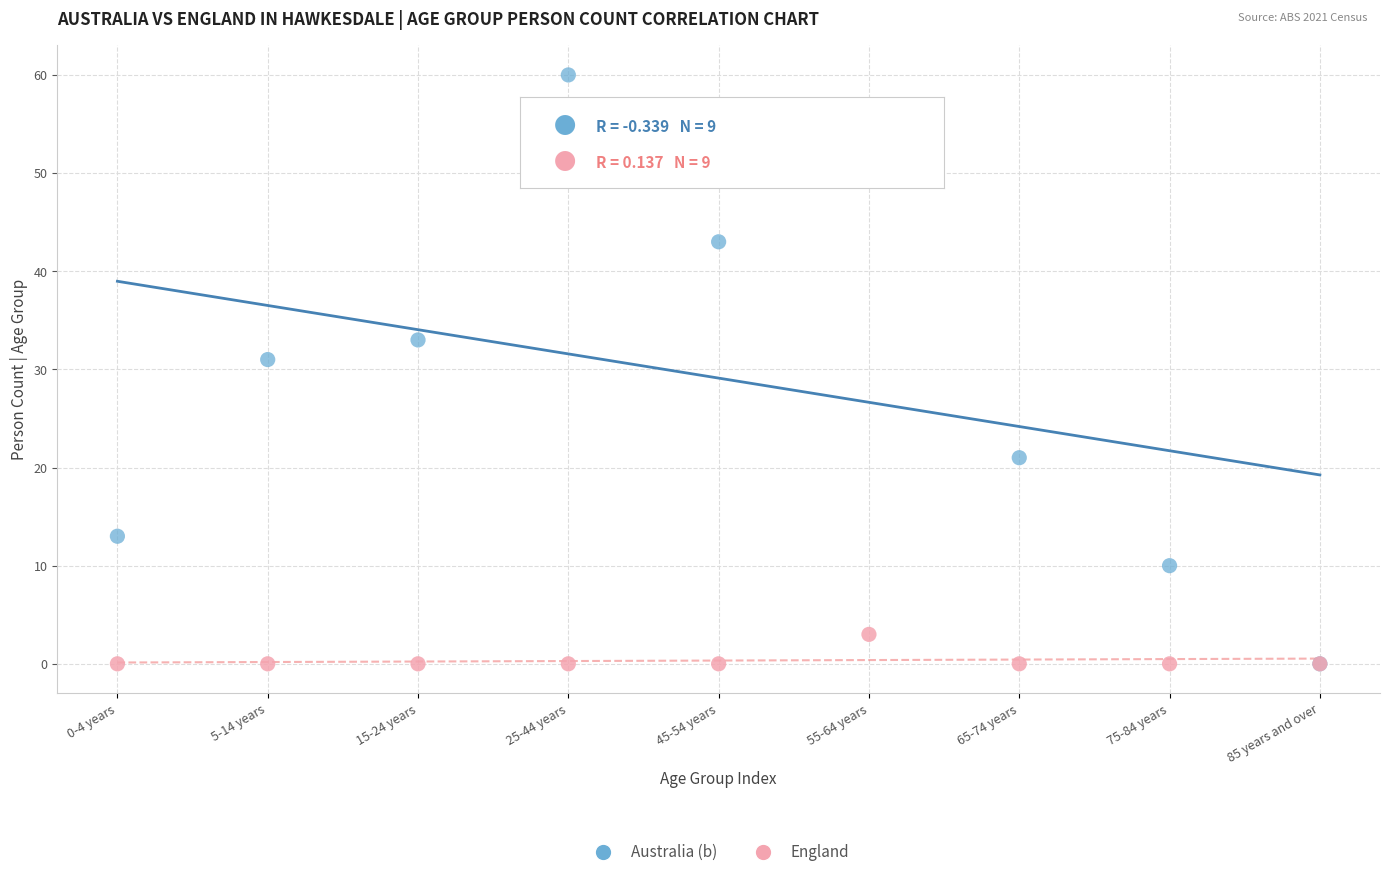

Across all series, what Y value is closest to 30?

31